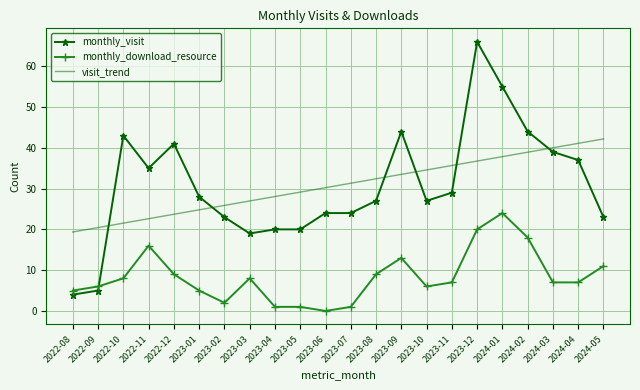

Between 2023-10 and 2024-03, which series saw the biggest shift?

monthly_visit